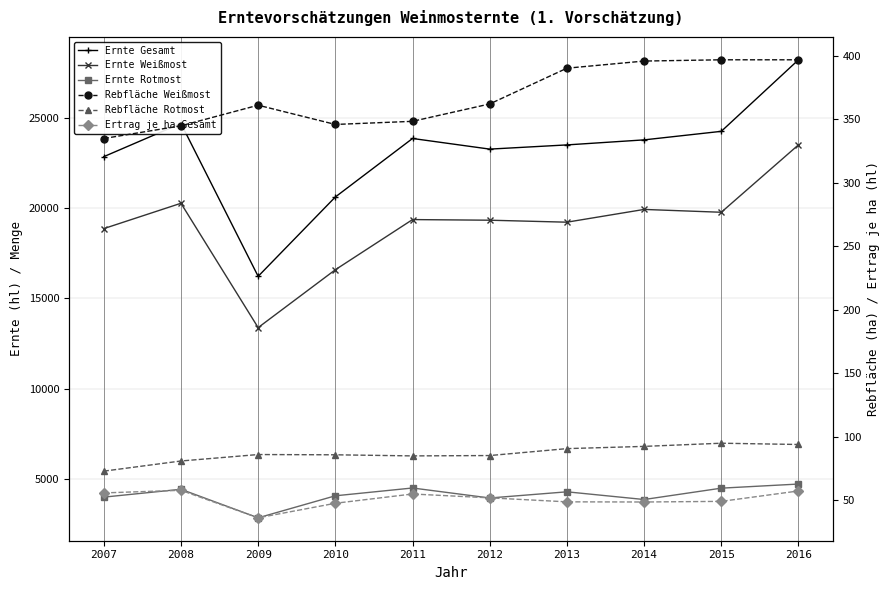

At which label does Rebfläche Rotmost reach its minimum?

2007